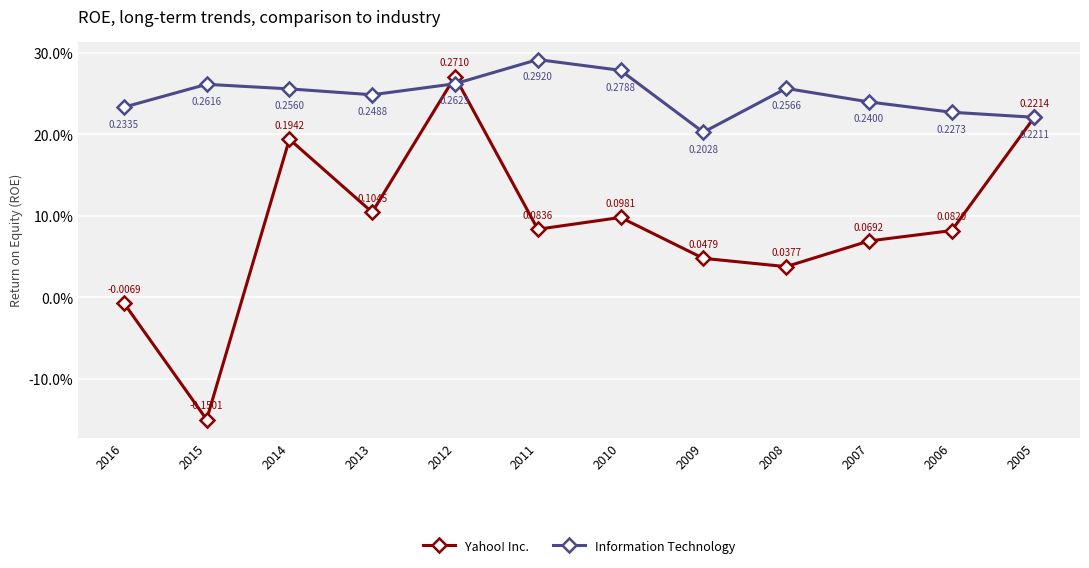

What is the sum of the Yahoo! Inc. values at 2013 and 2016?

0.1